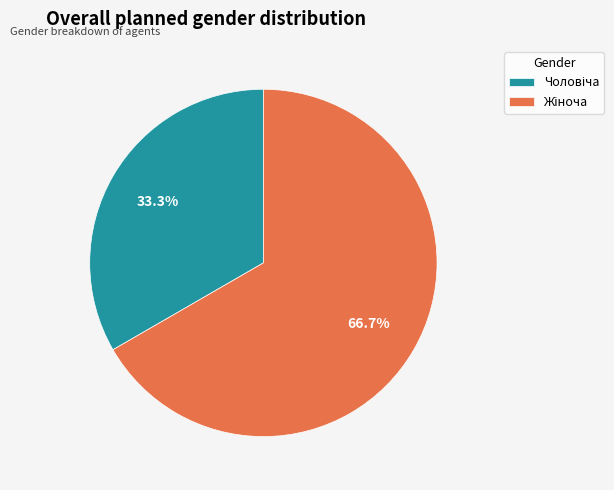

Is there any slice that represents more than half of the pie?

Yes